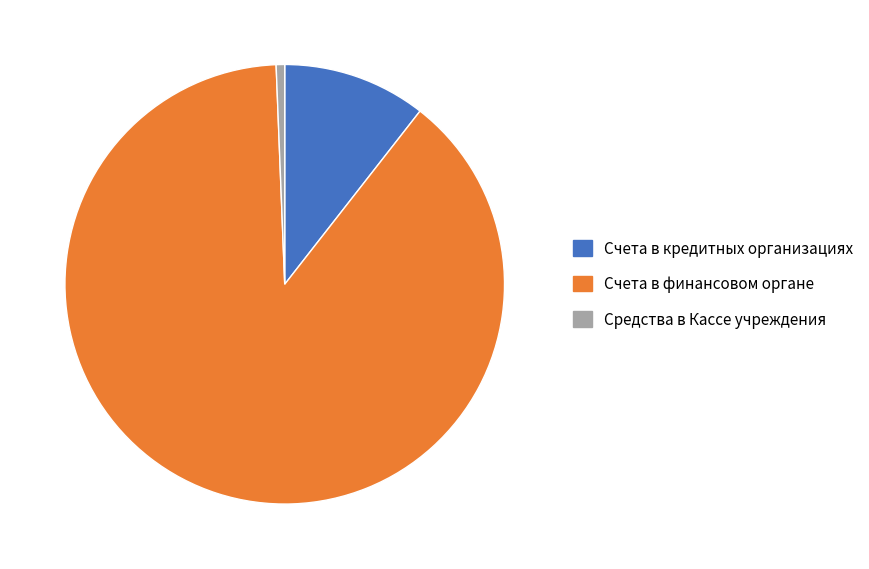

Is it true that Счета в кредитных организациях is 11% of the pie?

True